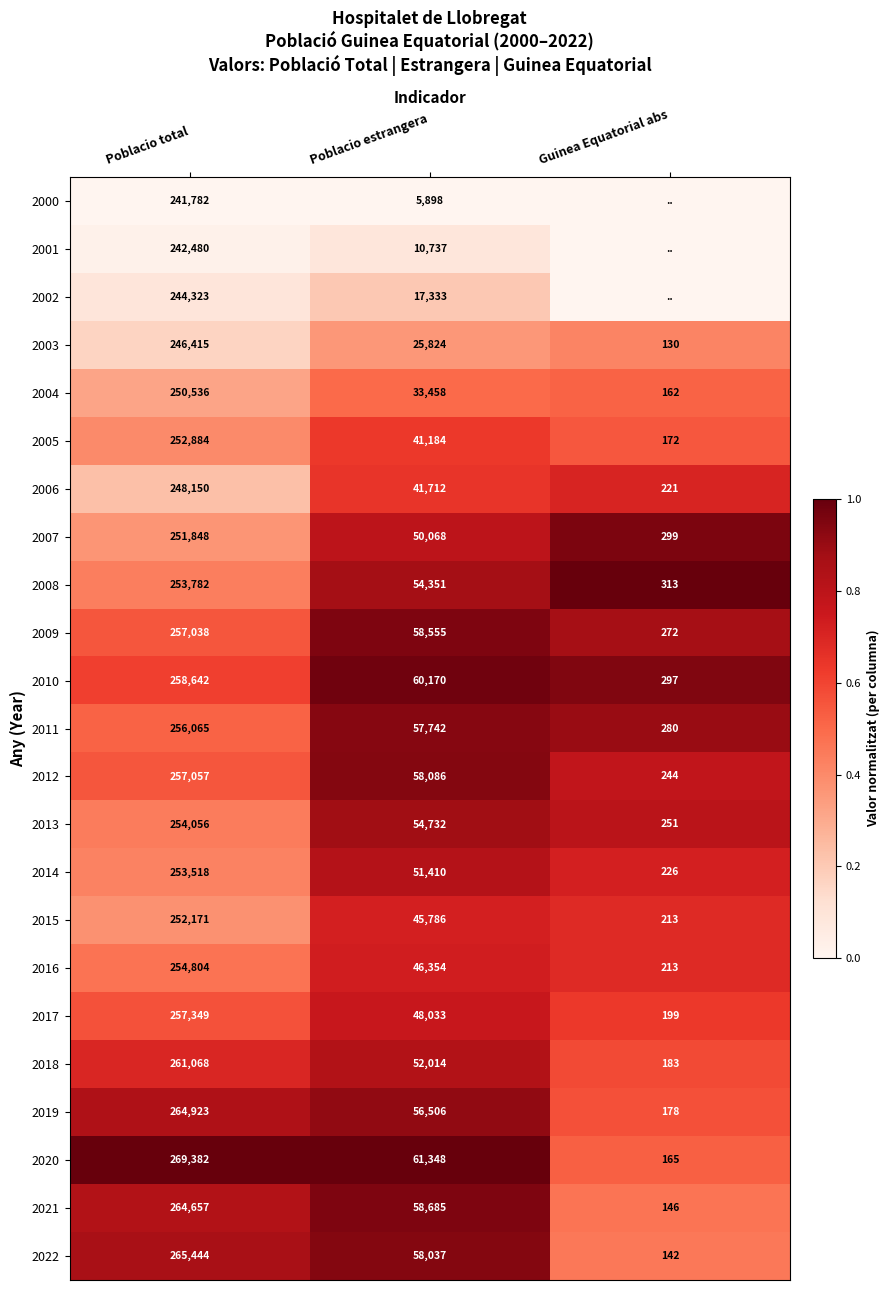

What is the difference between the 2007 values at Poblacio total and Guinea Equatorial abs?

251549